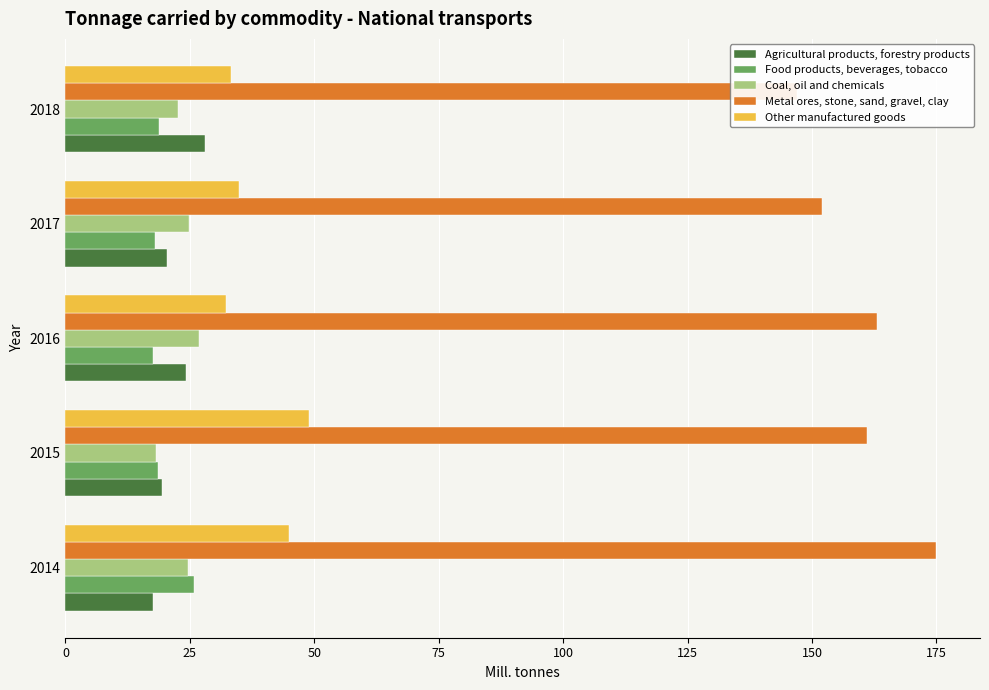

What is the value of the Agricultural products, forestry products bar at the 4th from the left?

20.5